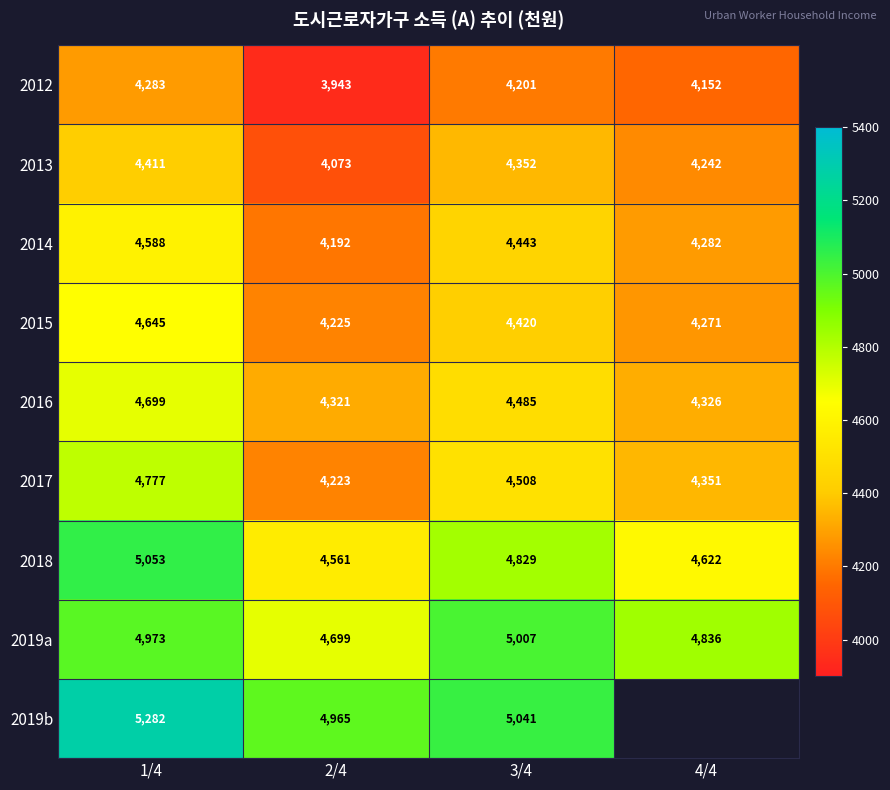

What is the difference between the highest and lowest values at 1/4?

999